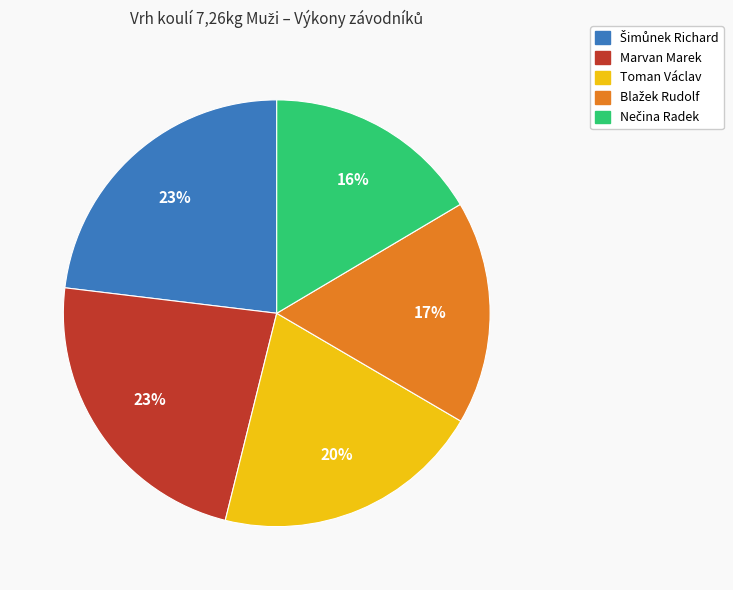

Which has a higher value, Marvan Marek or Toman Václav?

Marvan Marek